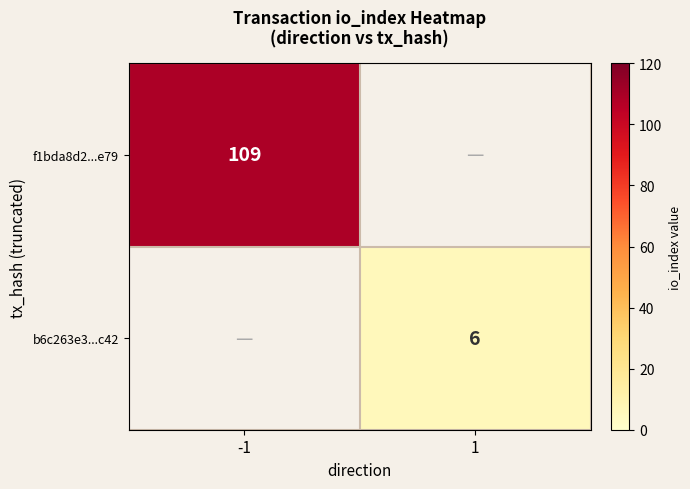

The b6c263e3...c42 series shows 6 at 1. True or false?

True